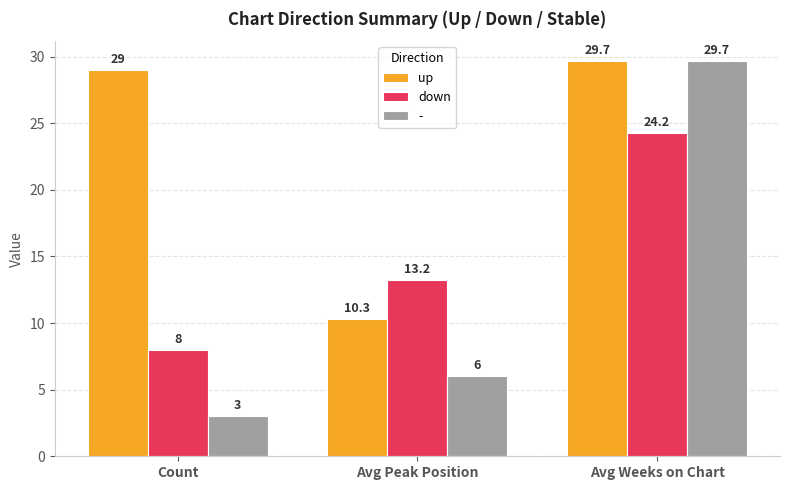

Count the number of data series in this chart.

3